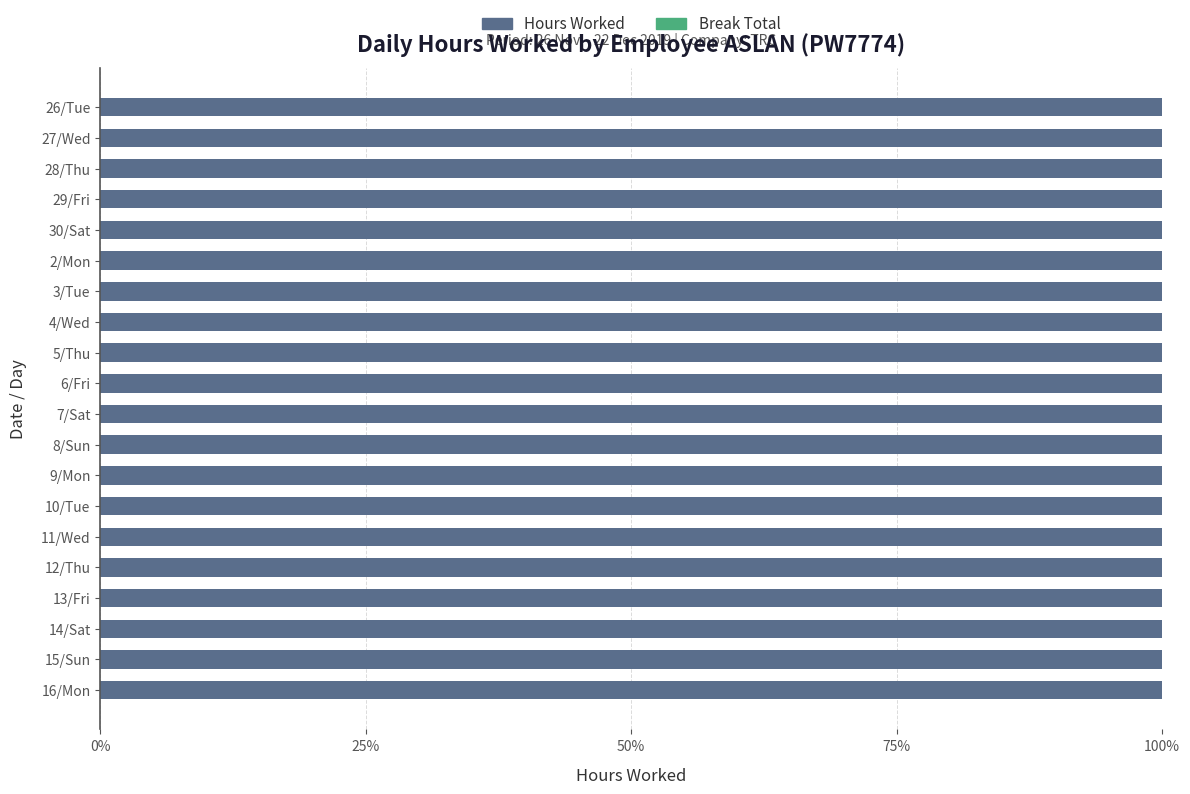

How many categories are shown in the chart?

20